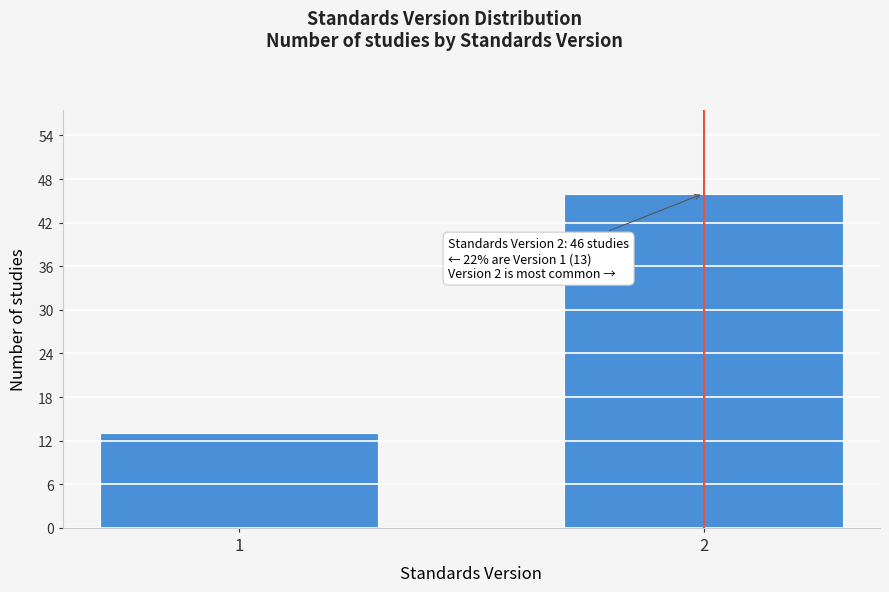

Reading left to right, extract all data points from this chart.

13	46